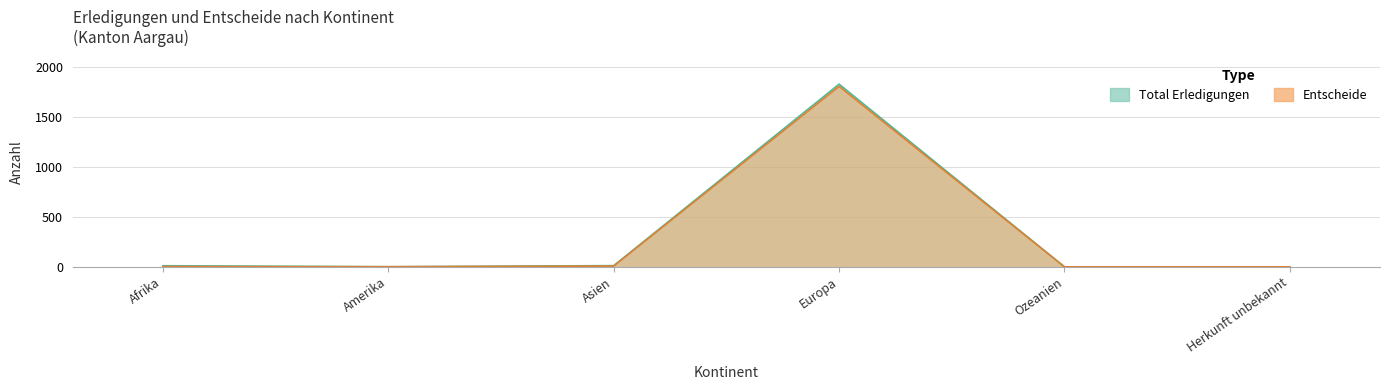

Which category has the highest value across all series?

Europa